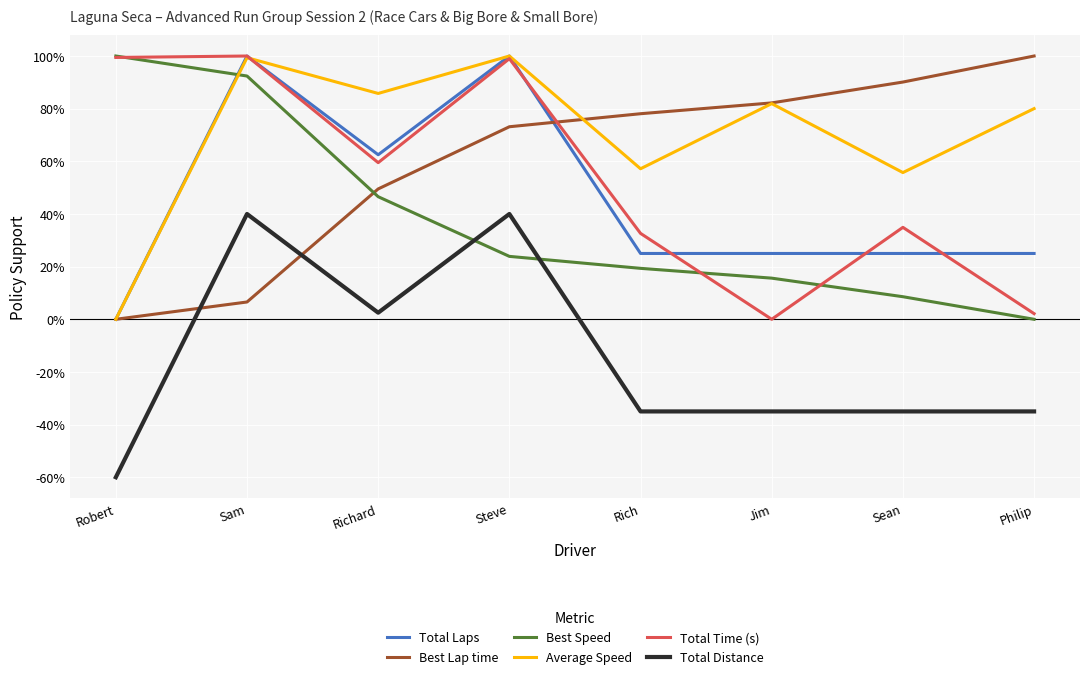

True or false: Average Speed has more than 1 interior local peaks.

True